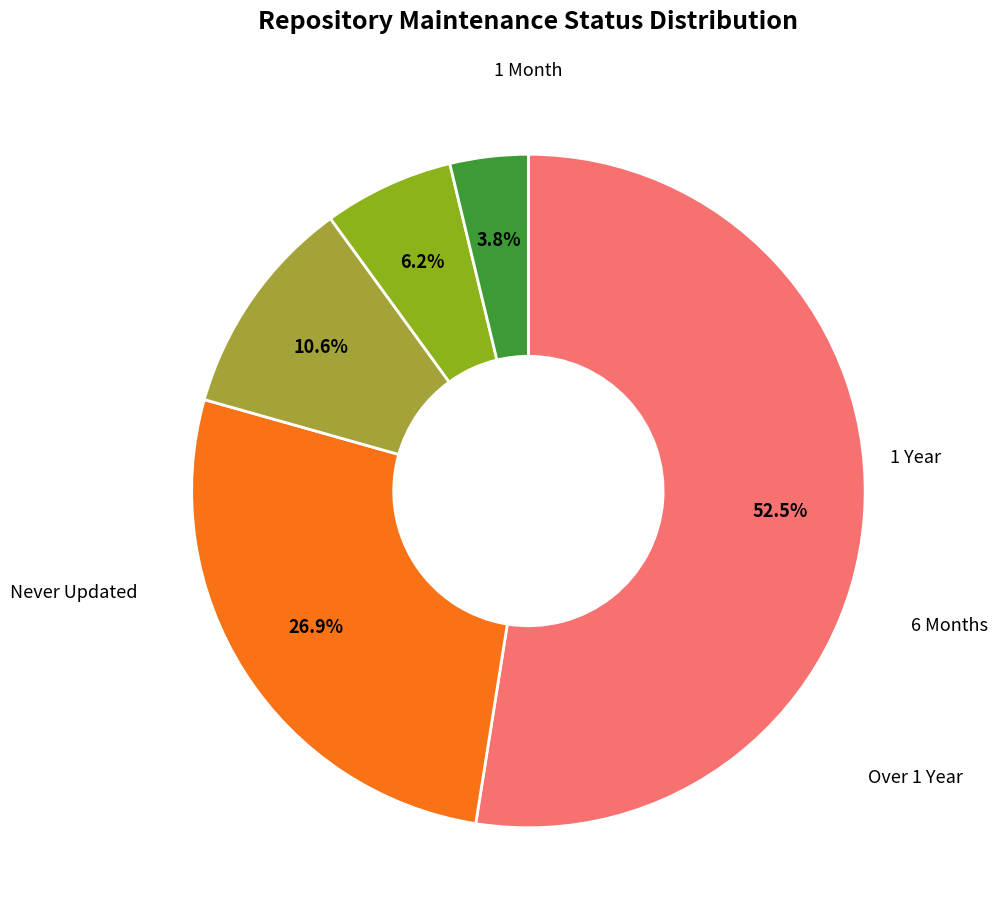

Does any single category account for the majority?

Yes